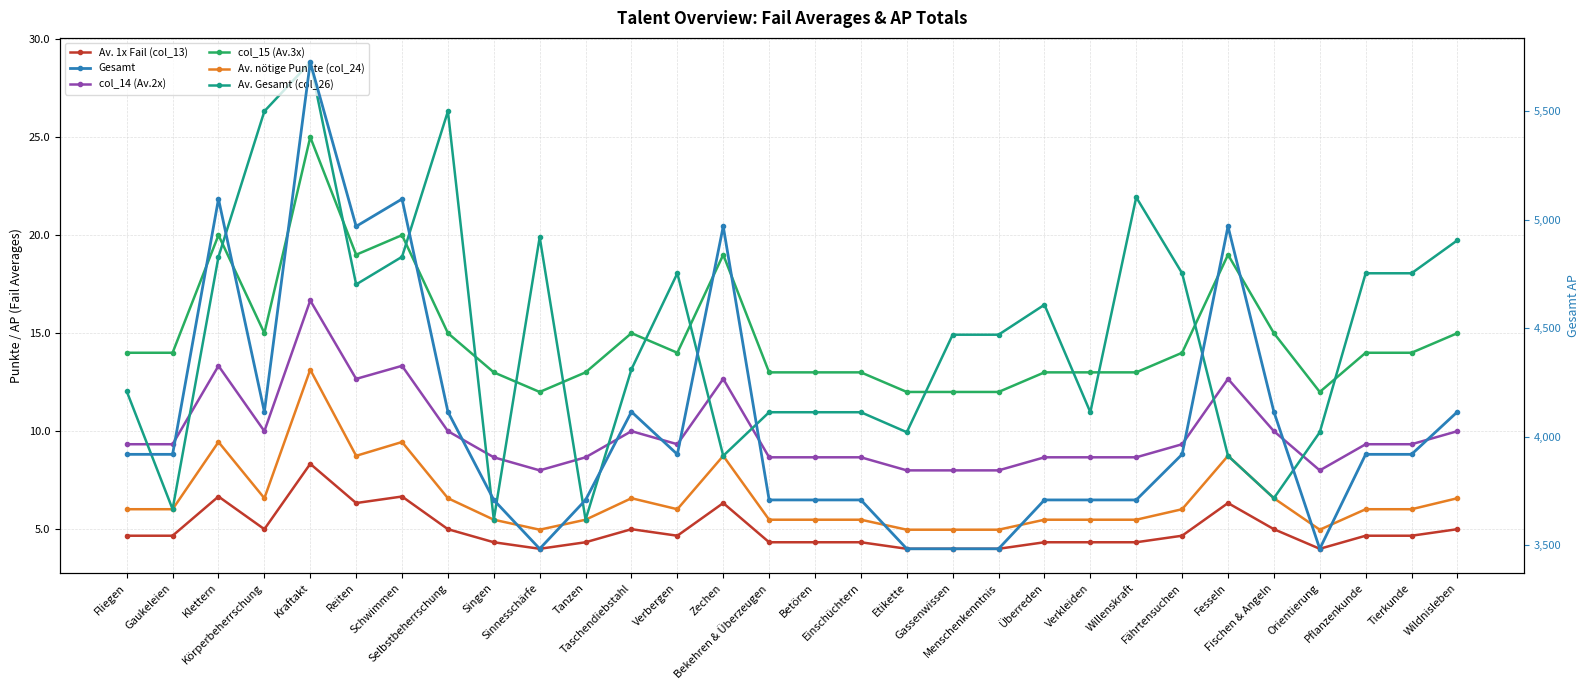

List the labels in order of Av. 1x Fail (col_13) value, largest first.

Kraftakt, Klettern, Schwimmen, Reiten, Zechen, Fesseln, Körperbeherrschung, Selbstbeherrschung, Taschendiebstahl, Fischen & Angeln, Wildnisleben, Fliegen, Gaukeleien, Verbergen, Fährtensuchen, Pflanzenkunde, Tierkunde, Singen, Tanzen, Bekehren & Überzeugen, Betören, Einschüchtern, Überreden, Verkleiden, Willenskraft, Sinnesschärfe, Etikette, Gassenwissen, Menschenkenntnis, Orientierung